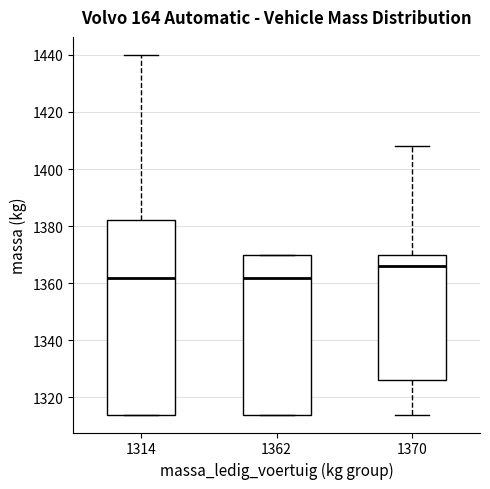

Reading left to right, transcribe this box plot: for each box, give where its median line is, the range the box spans, and where its two whiskers end, as read against the y-axis. The values are not printed on the chart, so give them approximately, as read against the axis.

1314: median 1362, box 1314 to 1382, whiskers 1314 to 1440
1362: median 1362, box 1314 to 1370, whiskers 1314 to 1370
1370: median 1366, box 1326 to 1370, whiskers 1314 to 1408